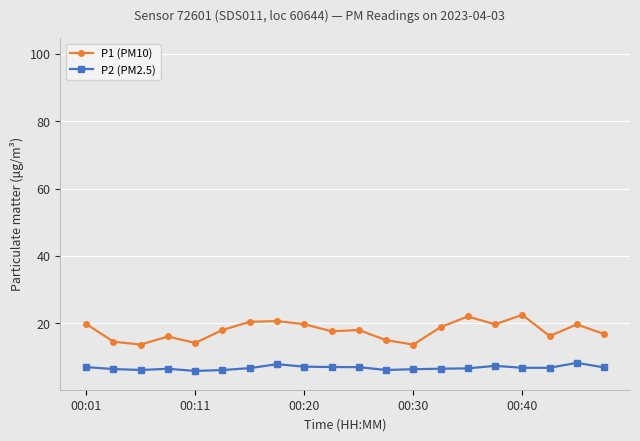

True or false: P2 (PM2.5) has more than 0 points higher than both neighbors.

True